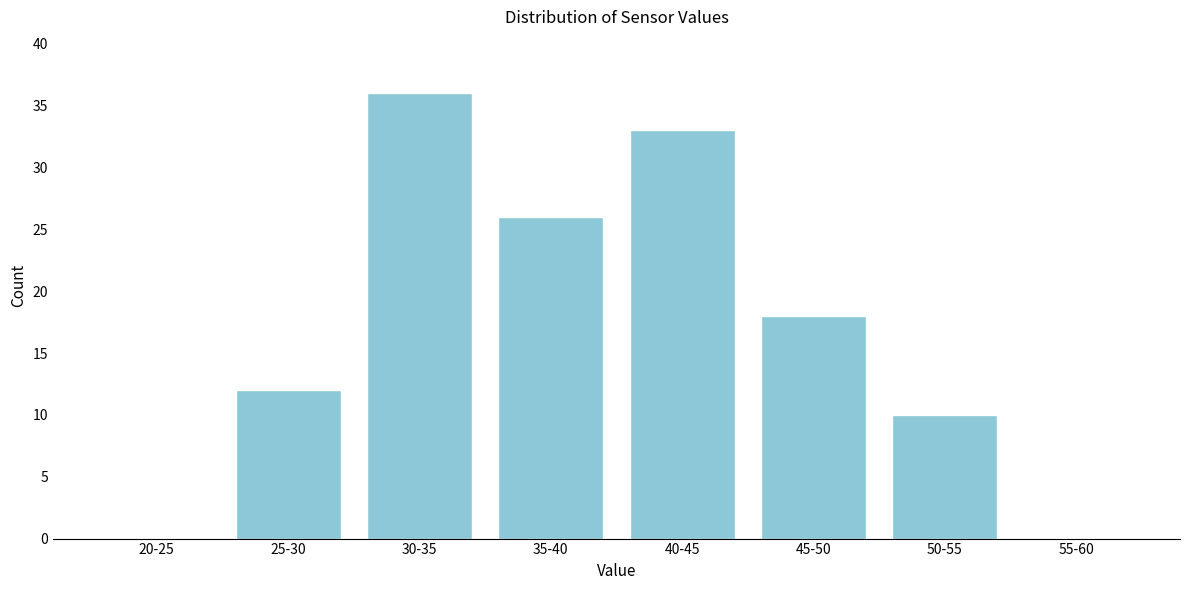

Reading left to right, what are all the values shown in this chart?

20-25=0	25-30=12	30-35=36	35-40=26	40-45=33	45-50=18	50-55=10	55-60=0